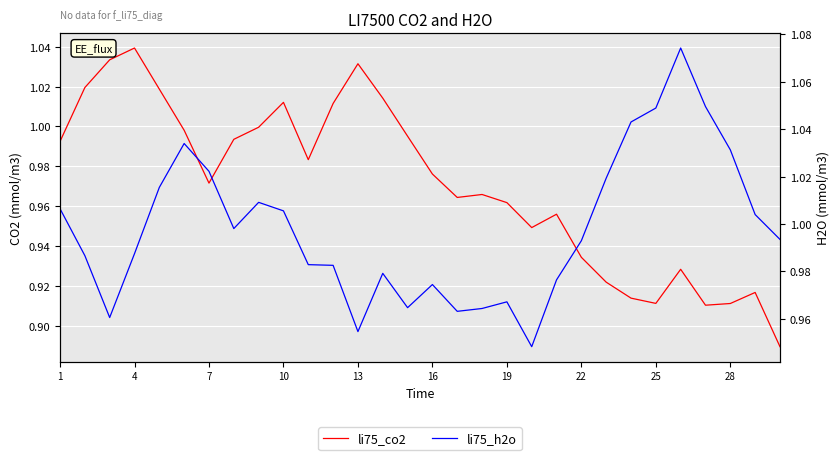

Rank the series by their maximum value, from highest to lowest.

li75_h2o, li75_co2